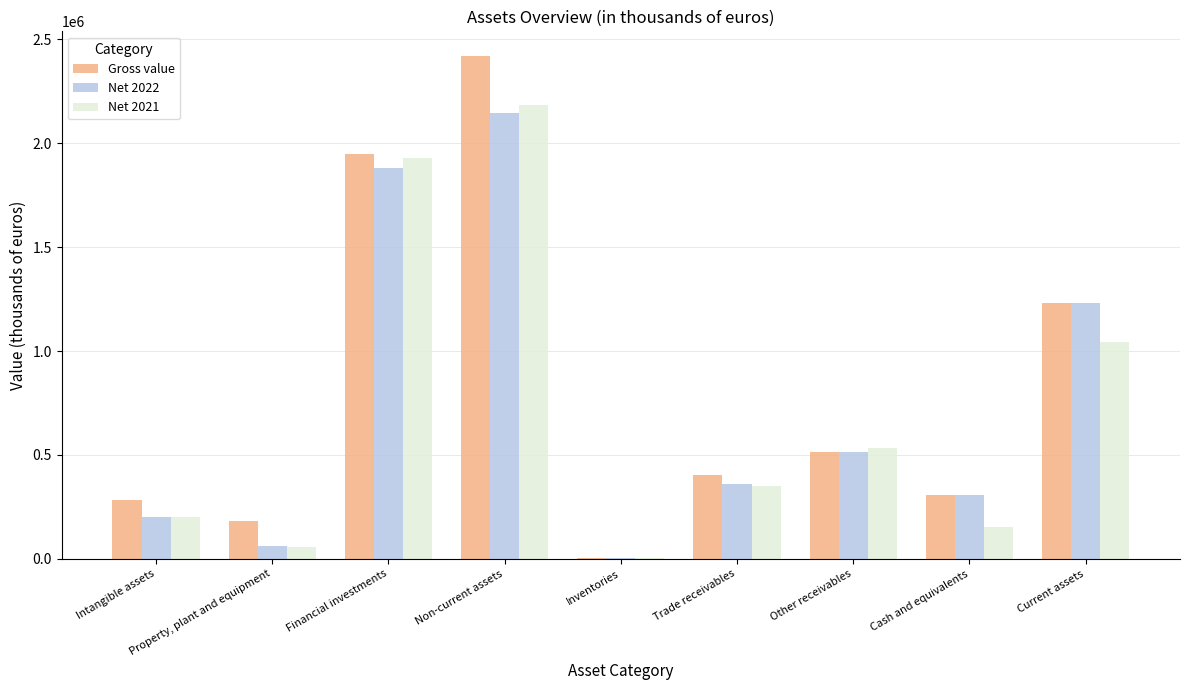

The value of Net 2021 at Cash and equivalents is 151242. True or false?

True